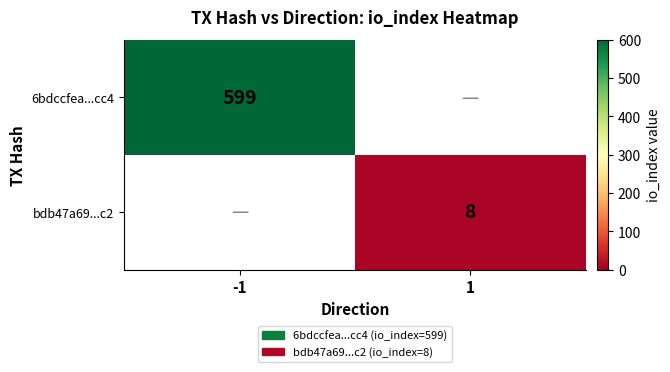

Is the value of 6bdccfea...cc4 at -1 greater than the value of bdb47a69...c2 at 1?

Yes